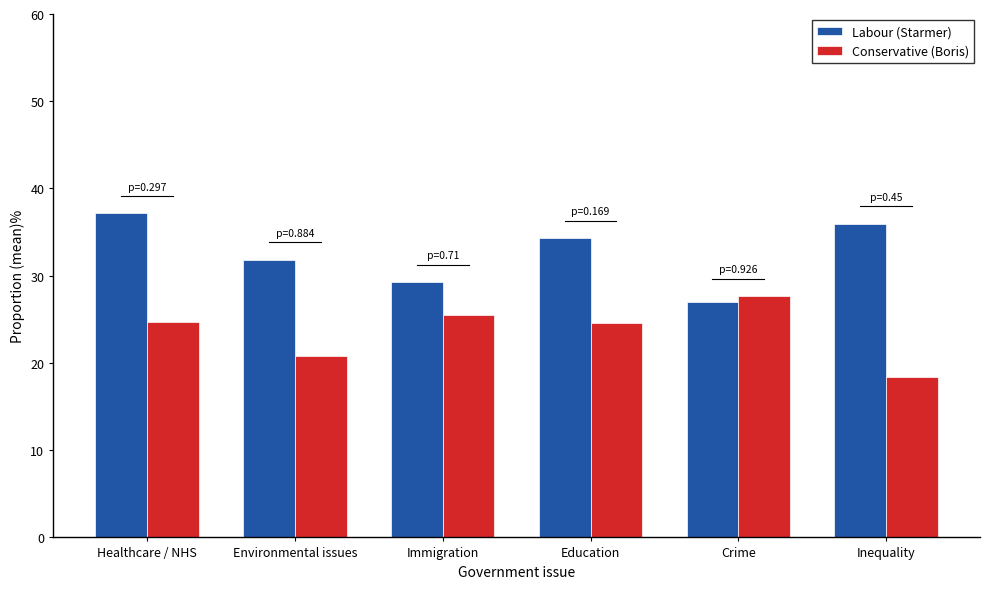

What is the approximate value of Labour (Starmer) at Immigration?

29.3